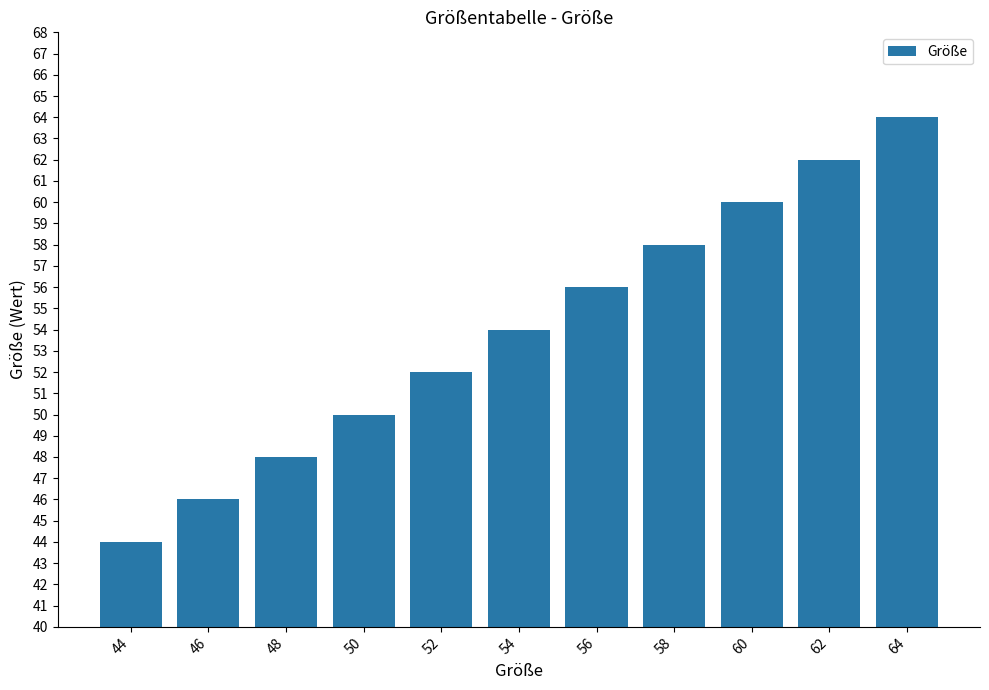

What is the value of the 7th bar from the left?

56